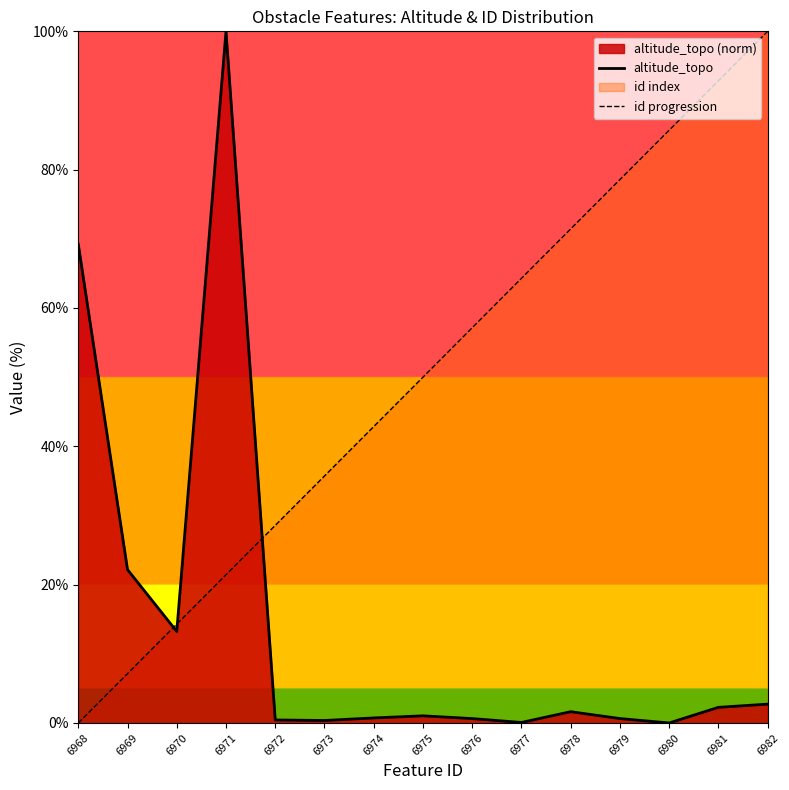

Reading left to right, list all the values displayed in this chart.

altitude_topo: 69.2	22.2	13.2	100.0	0.4	0.4	0.7	1.0	0.6	0.1	1.6	0.6	0.0	2.3	2.7
id progression: 0.0	7.1	14.3	21.4	28.6	35.7	42.9	50.0	57.1	64.3	71.4	78.6	85.7	92.9	100.0